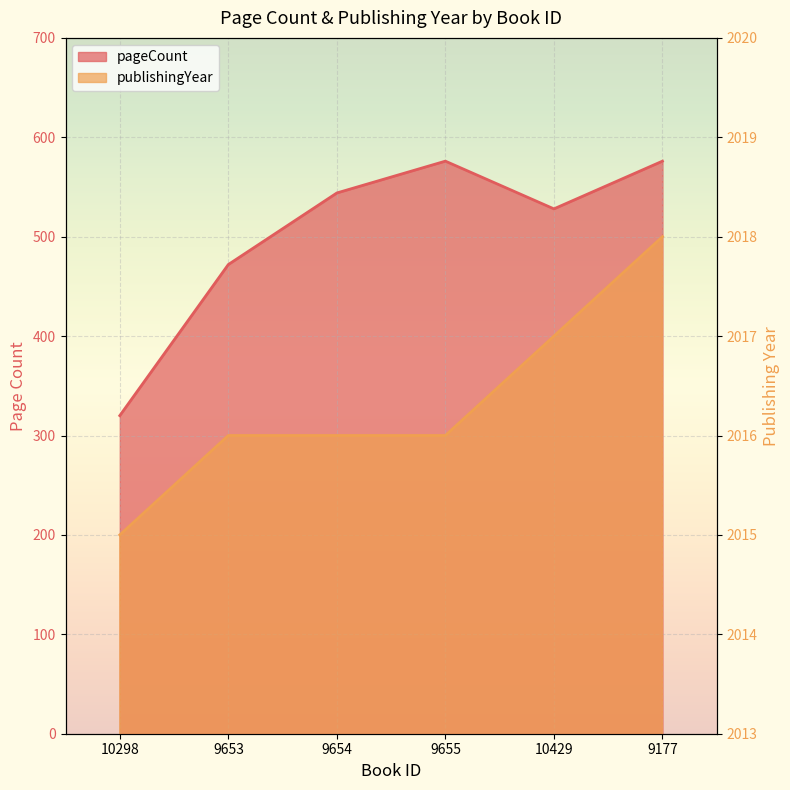

What is the approximate value of pageCount at 10429, to the nearest 5?

530